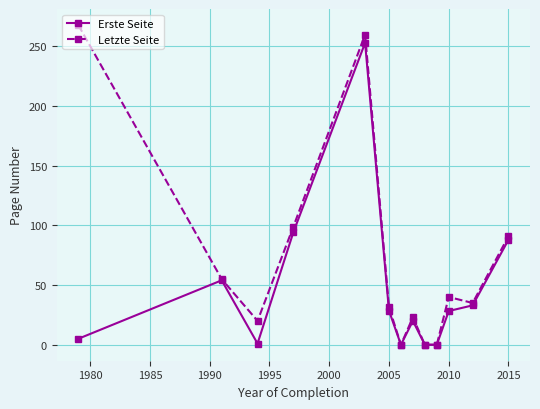

Does the chart display data point markers on the line(s)?

Yes